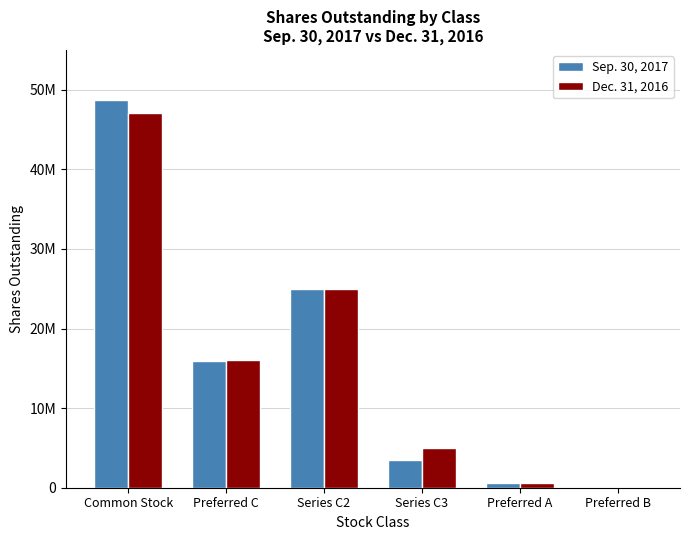

Rank the categories by Dec. 31, 2016 value from highest to lowest.

Common Stock, Series C2, Preferred C, Series C3, Preferred A, Preferred B